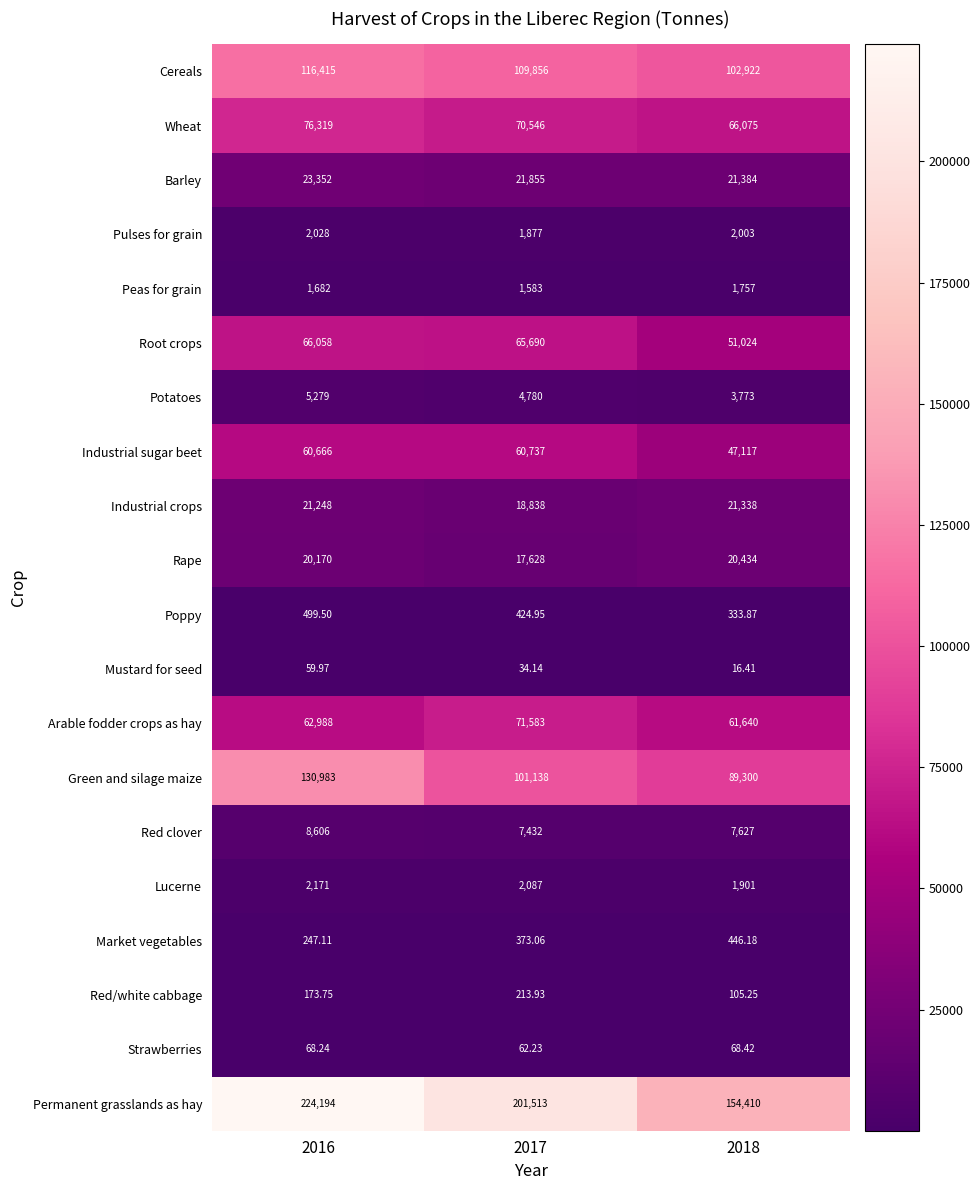

What is the spread (max minus min) of values at 2018?

154393.6